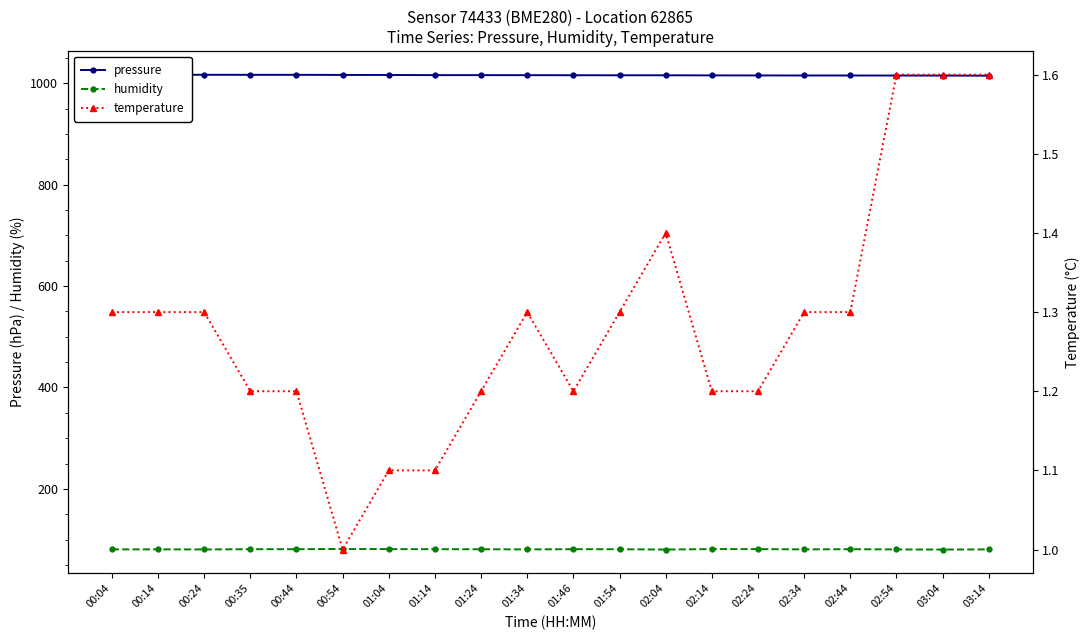

What is the difference between the maximum and minimum values in the pressure series?

2.0